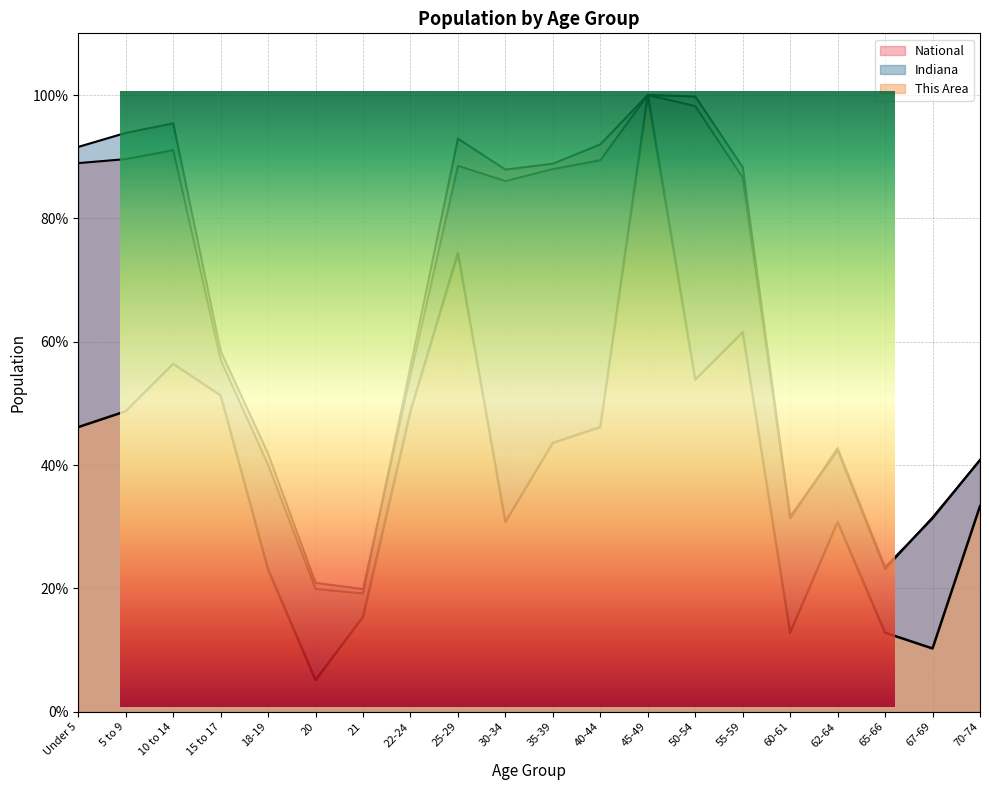

How many series are shown in this chart?

3